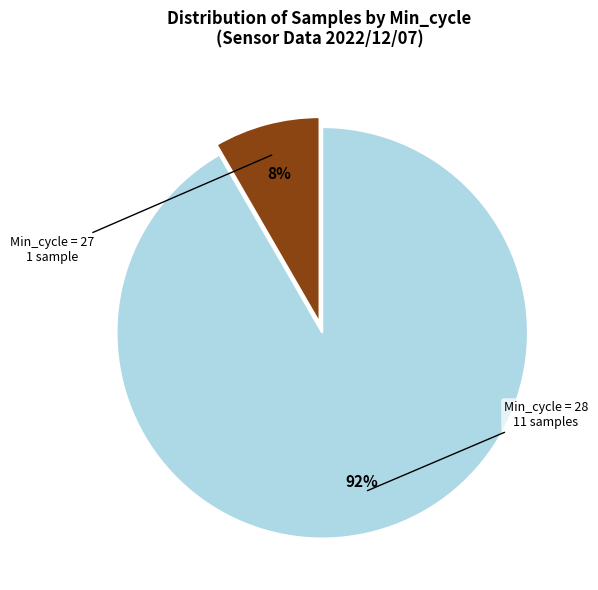

Is there a majority slice in this chart?

Yes